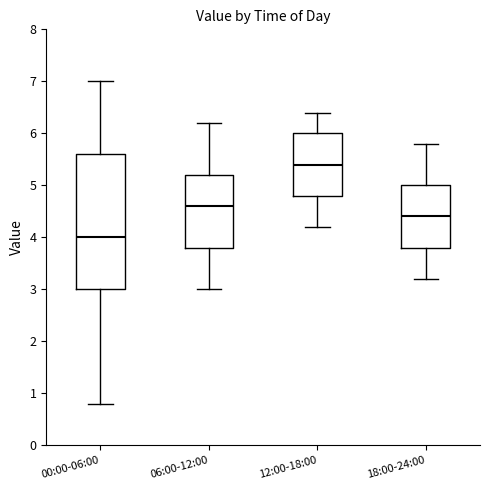

Which box's median line is the lowest?

00:00-06:00